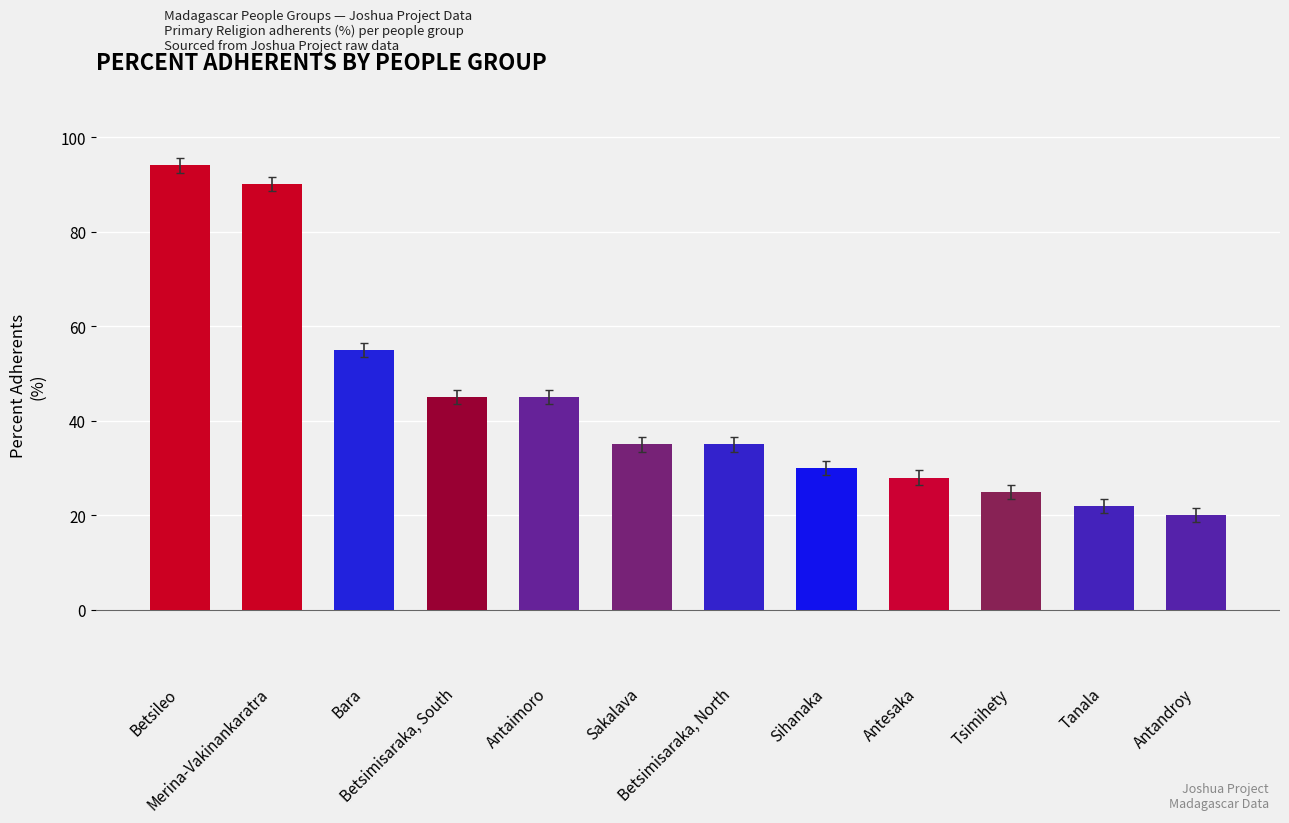

Reading left to right, what are all the values shown in this chart?

Betsileo=94	Merina-Vakinankaratra=90	Bara=55	Betsimisaraka, South=45	Antaimoro=45	Sakalava=35	Betsimisaraka, North=35	Sihanaka=30	Antesaka=28	Tsimihety=25	Tanala=22	Antandroy=20